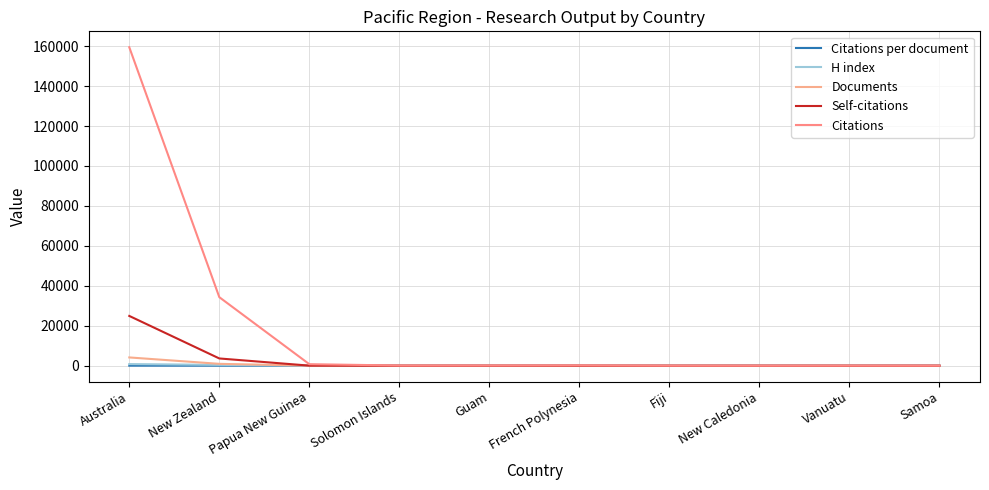

At how many categories does at least one series exceed 51638?

1